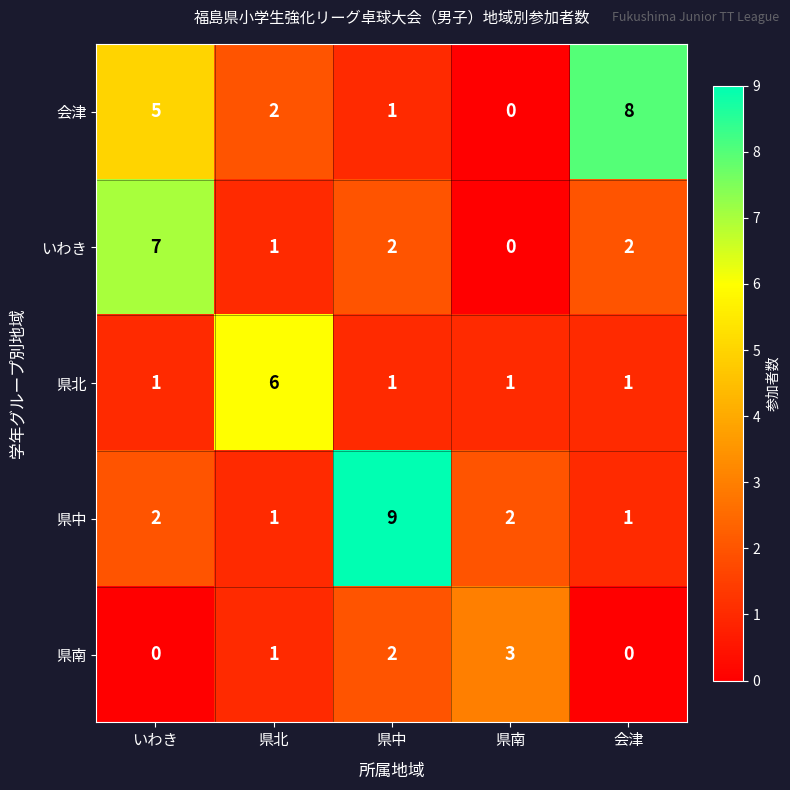

What is the difference between the highest and lowest values at いわき?

7